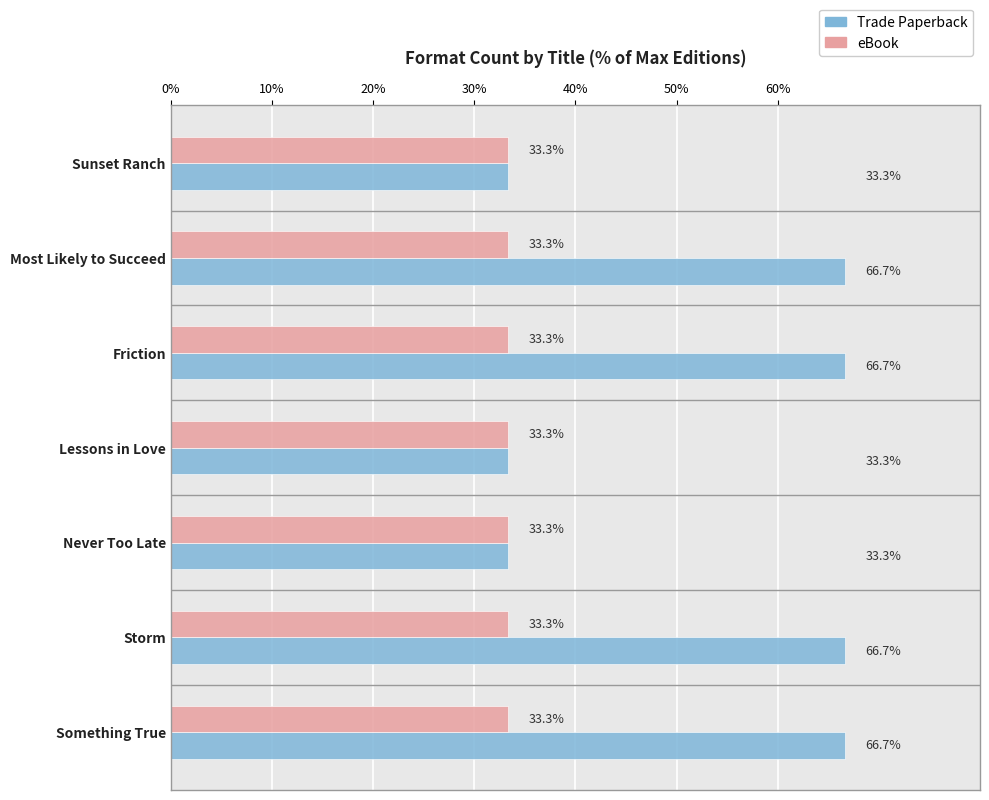

Between Sunset Ranch and Something True, which series saw the biggest shift?

Trade Paperback